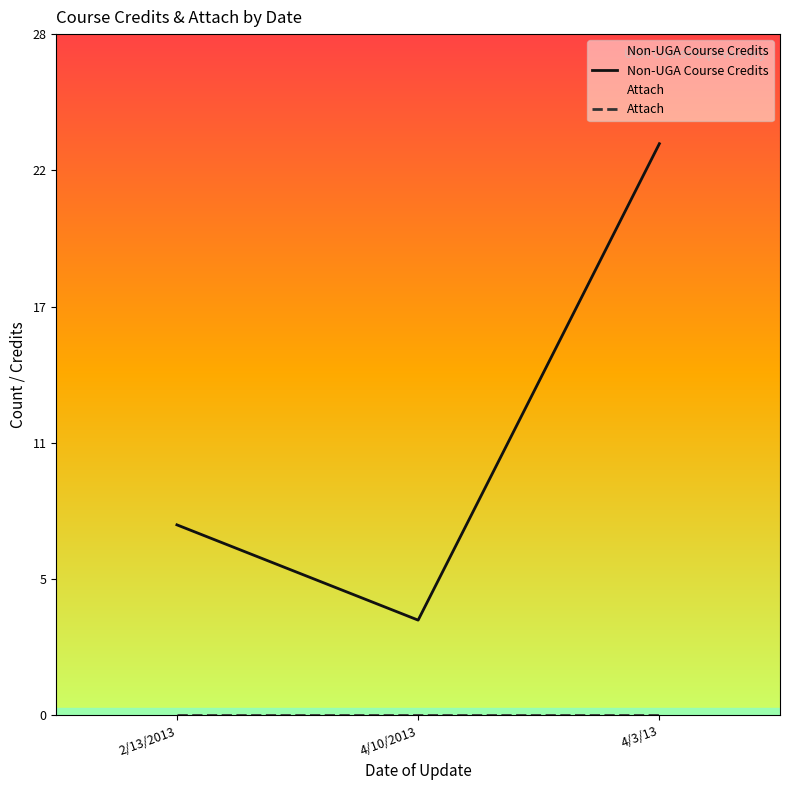

How many values in the Non-UGA Course Credits series exceed 8?

1